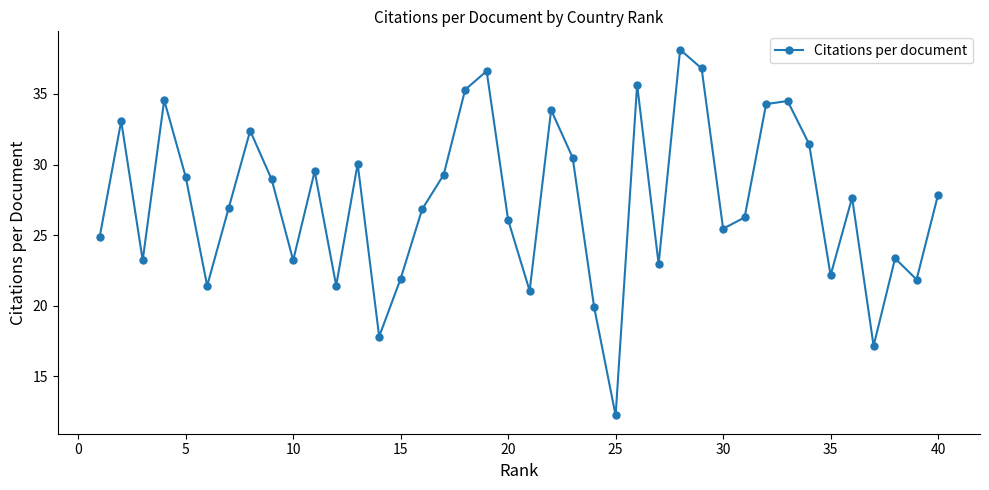

What is the difference between the maximum and minimum values?

25.9